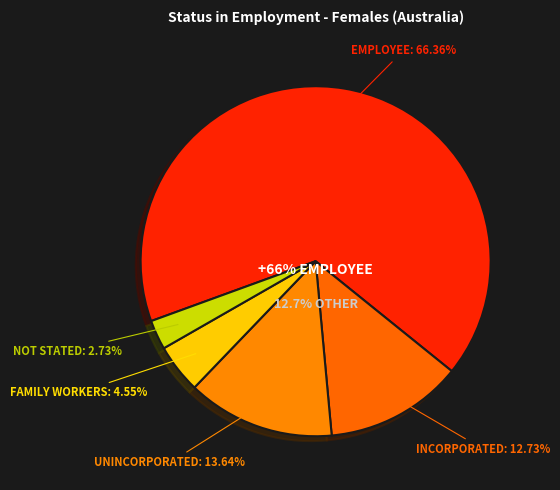

Is there a majority slice in this chart?

Yes